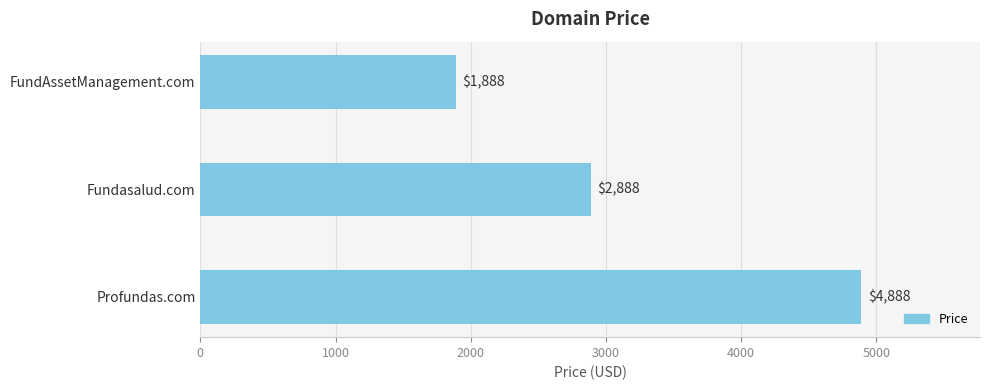

Reading bottom to top, extract all data points from this chart.

Profundas.com=4888	Fundasalud.com=2888	FundAssetManagement.com=1888